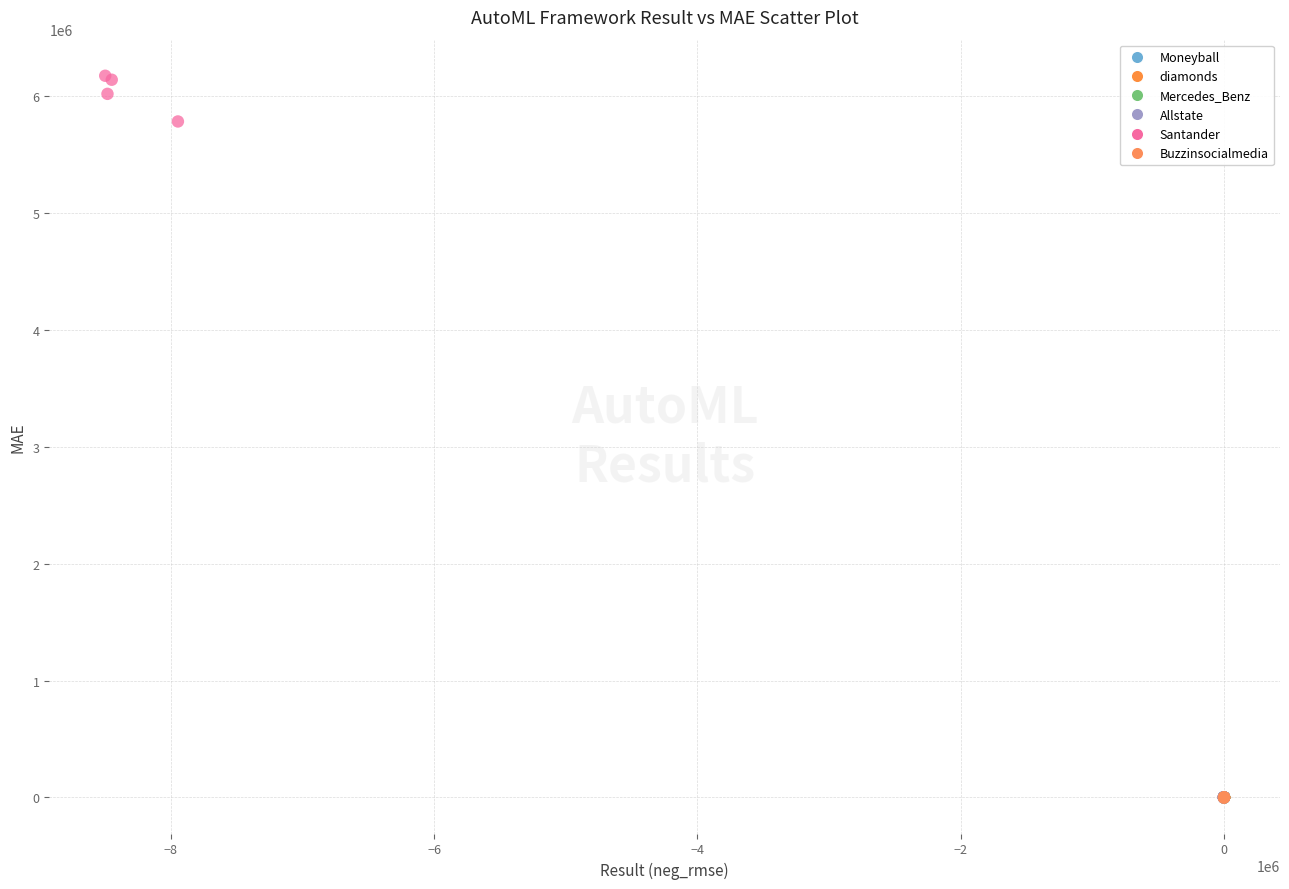

What are all the series names shown in the legend?

Moneyball, diamonds, Mercedes_Benz, Allstate, Santander, Buzzinsocialmedia